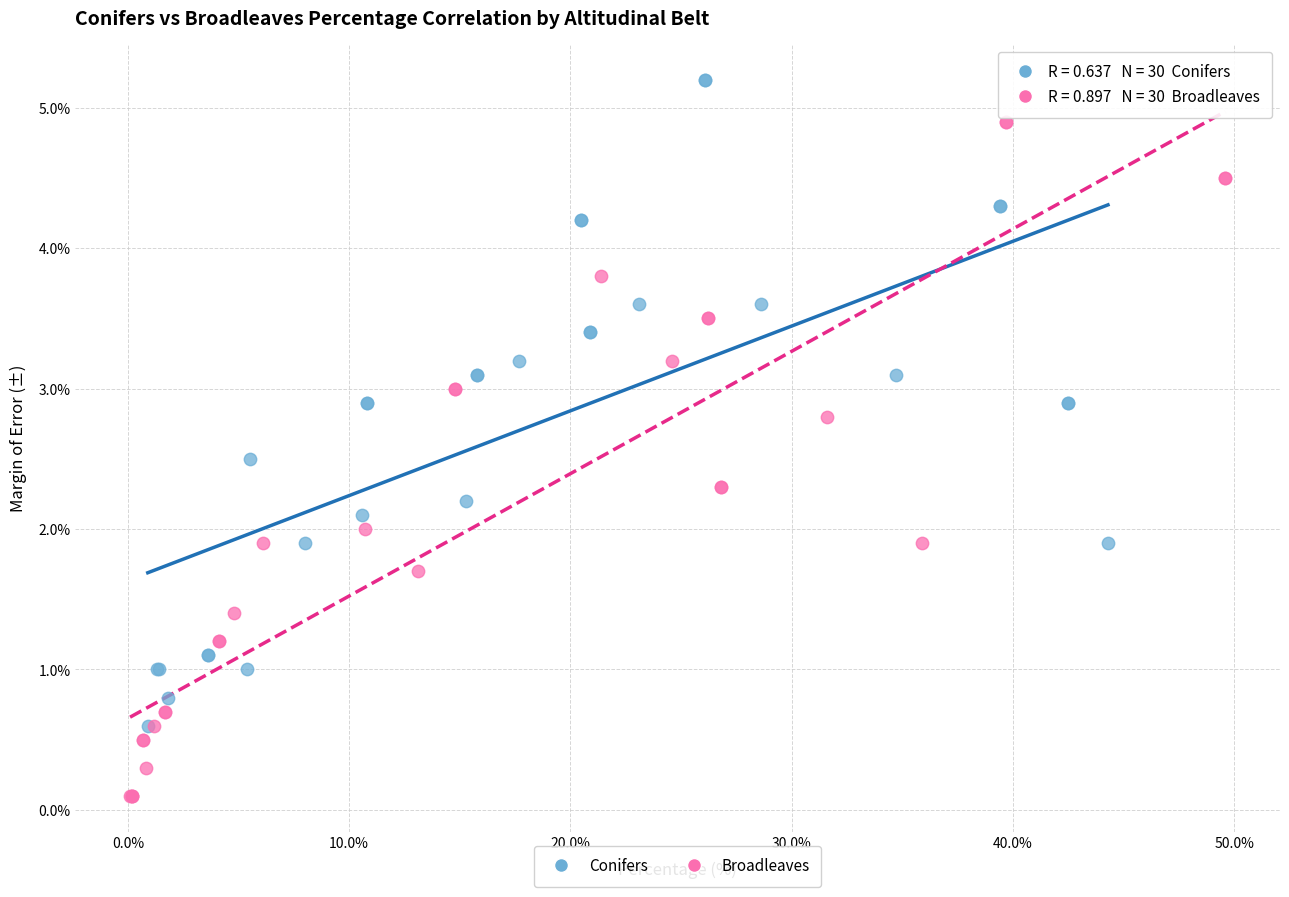

Which series reaches the minimum Y coordinate?

Broadleaves